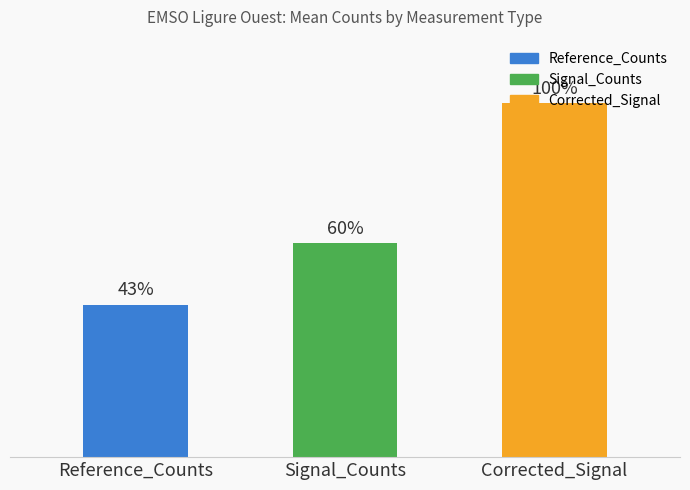

Rank the categories by value from lowest to highest.

Reference_Counts, Signal_Counts, Corrected_Signal